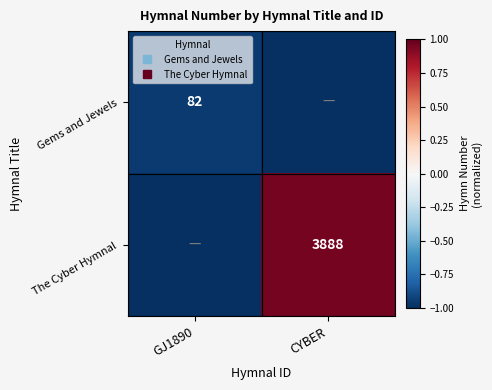

List the labels in order of Gems and Jewels value, smallest first.

CYBER, GJ1890